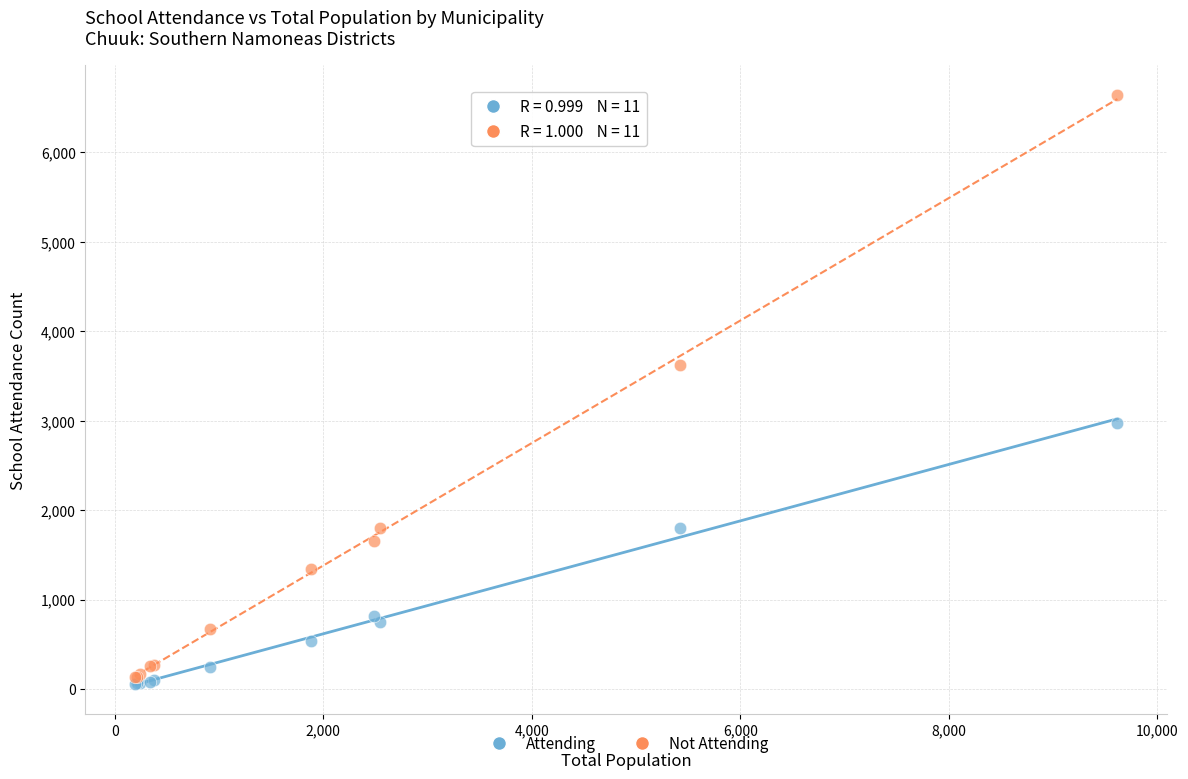

Which series reaches the maximum Y coordinate?

Not Attending